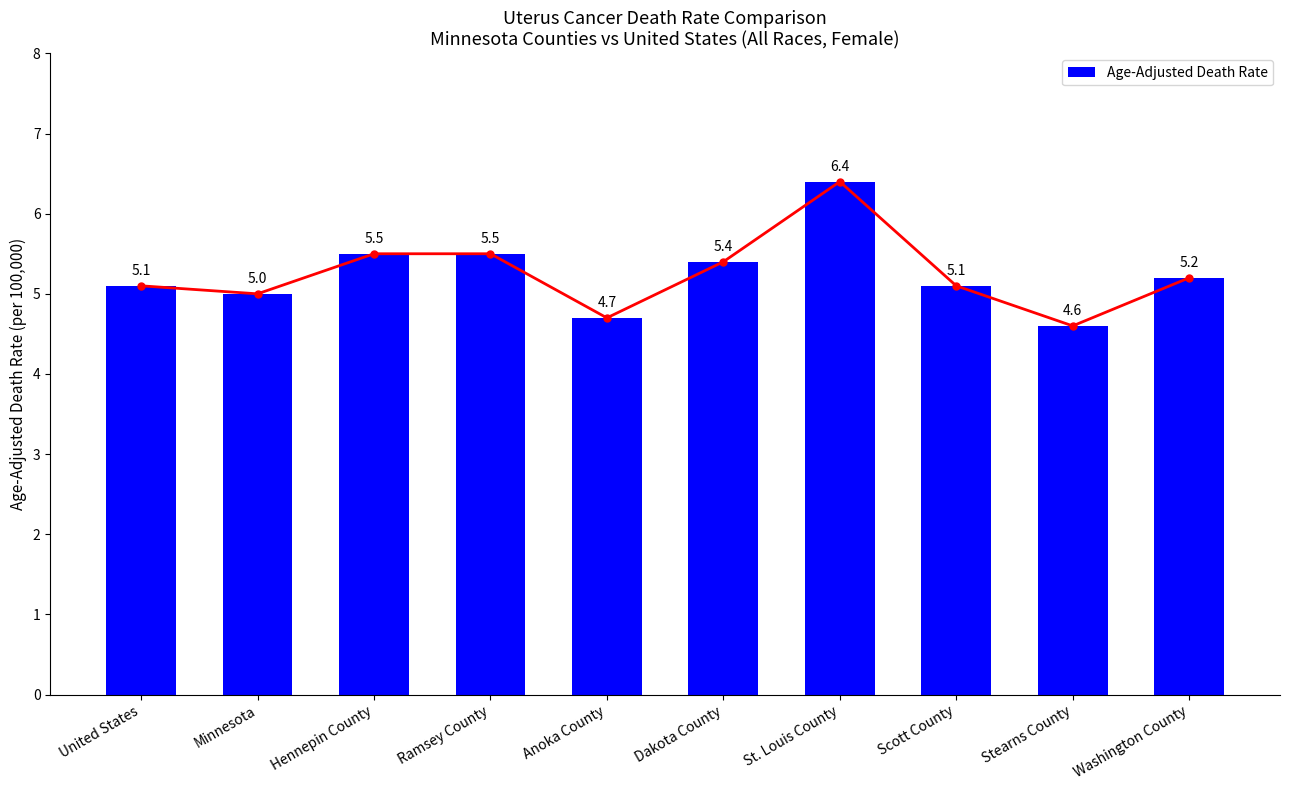

What is the smallest value displayed?

4.6